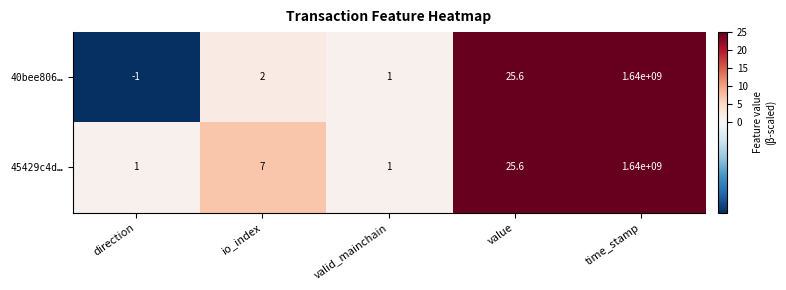

What is the total value across all series at io_index?

9.0